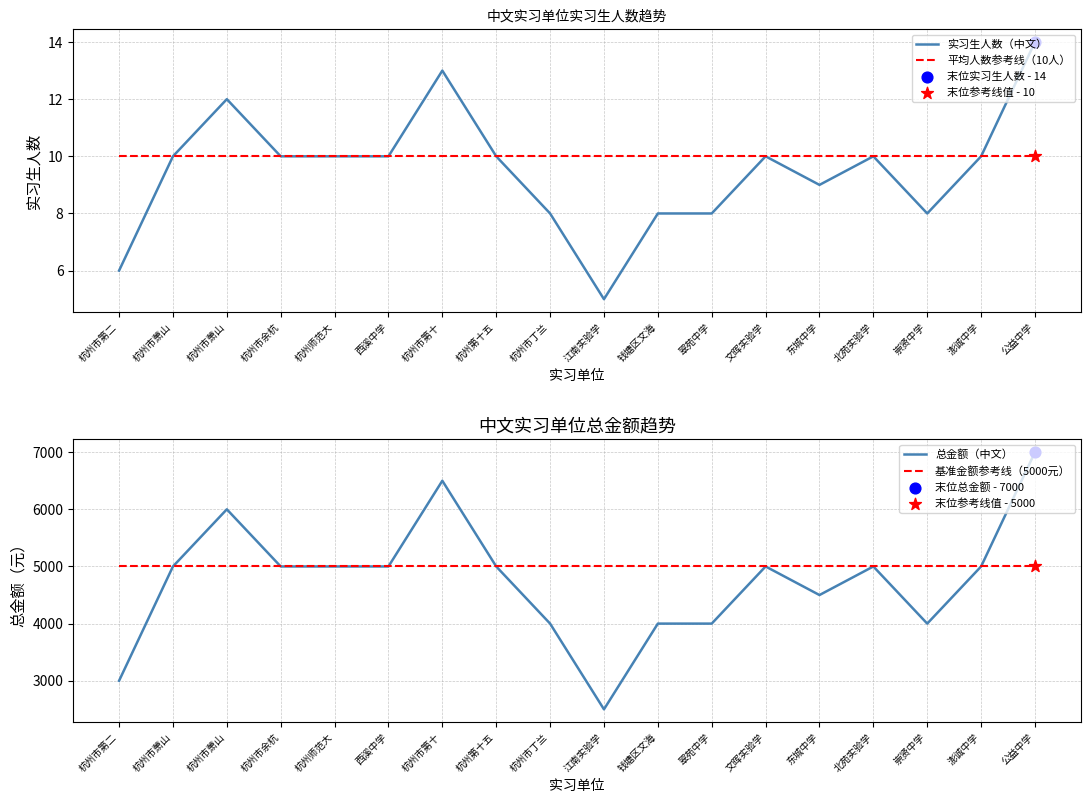

At which category is the sum across all series the highest?

公益中学